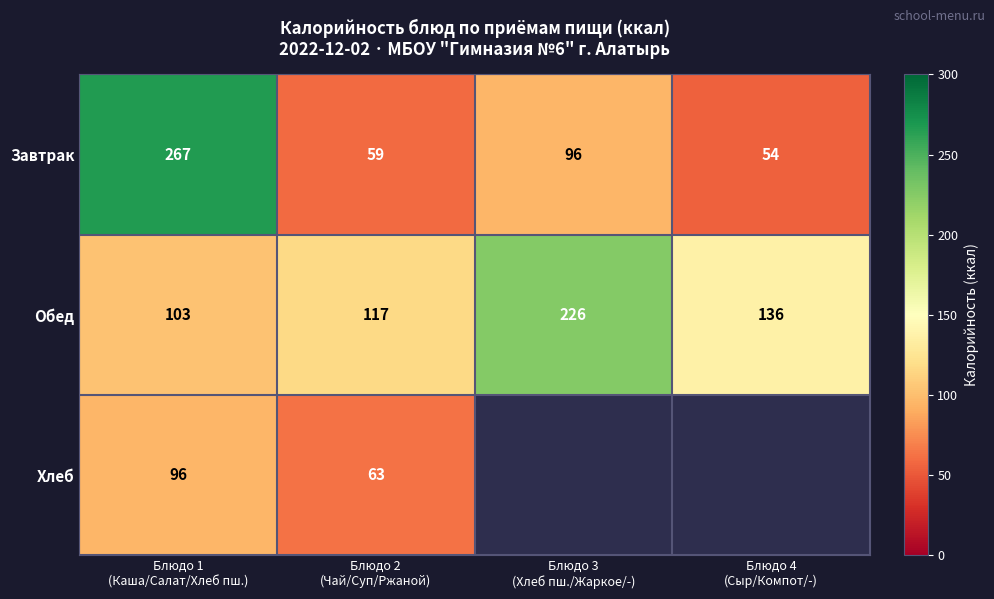

What is the difference between the maximum and second lowest values in the Завтрак series?

208